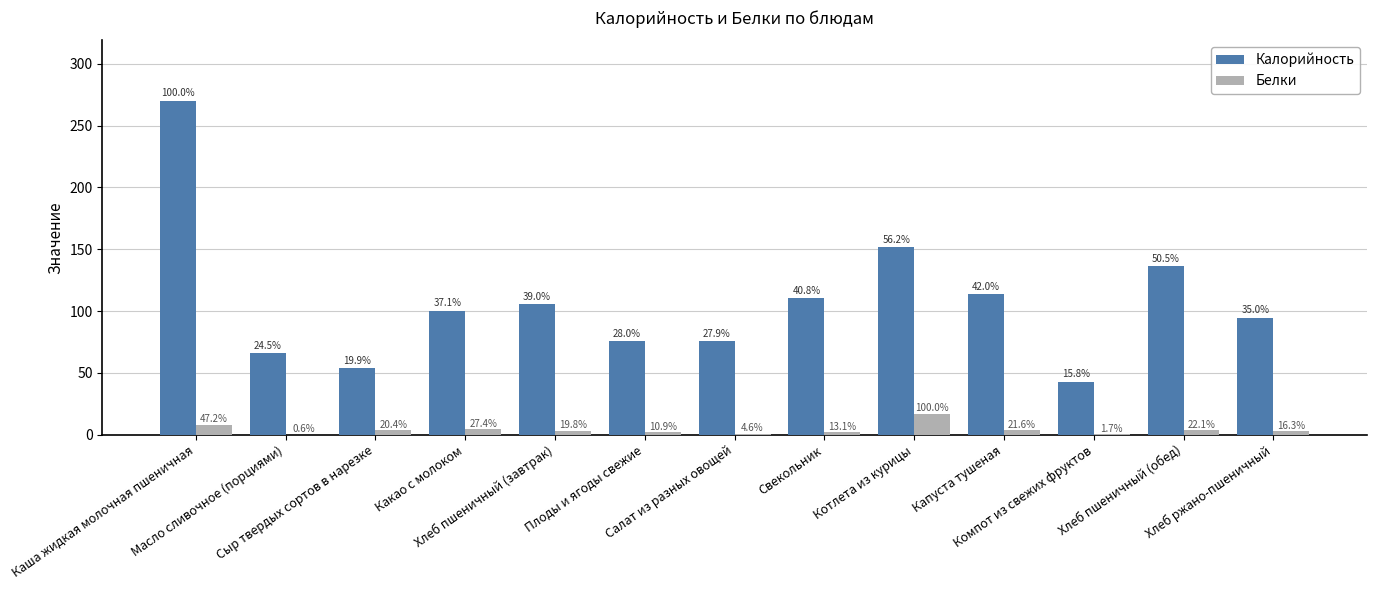

What are all the series names shown in the legend?

Калорийность, Белки